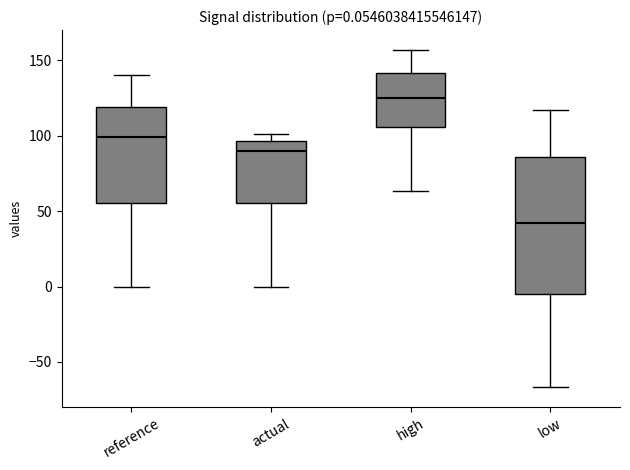

Which box has the highest median line?

high